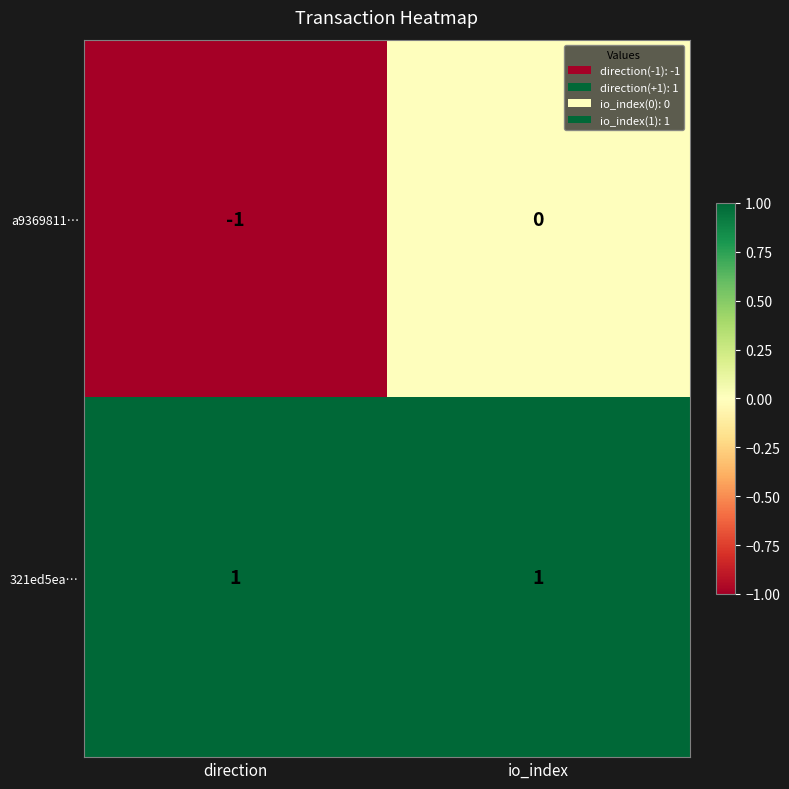

Reading right to left, what are all the values shown in this chart?

a9369811…: io_index=0	direction=-1
321ed5ea…: io_index=1	direction=1